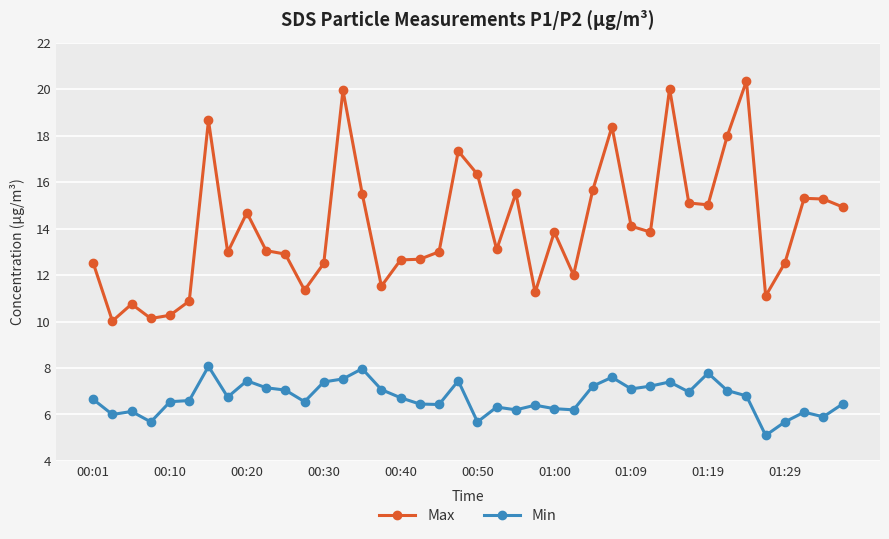

Which series has the widest spread of values?

Max